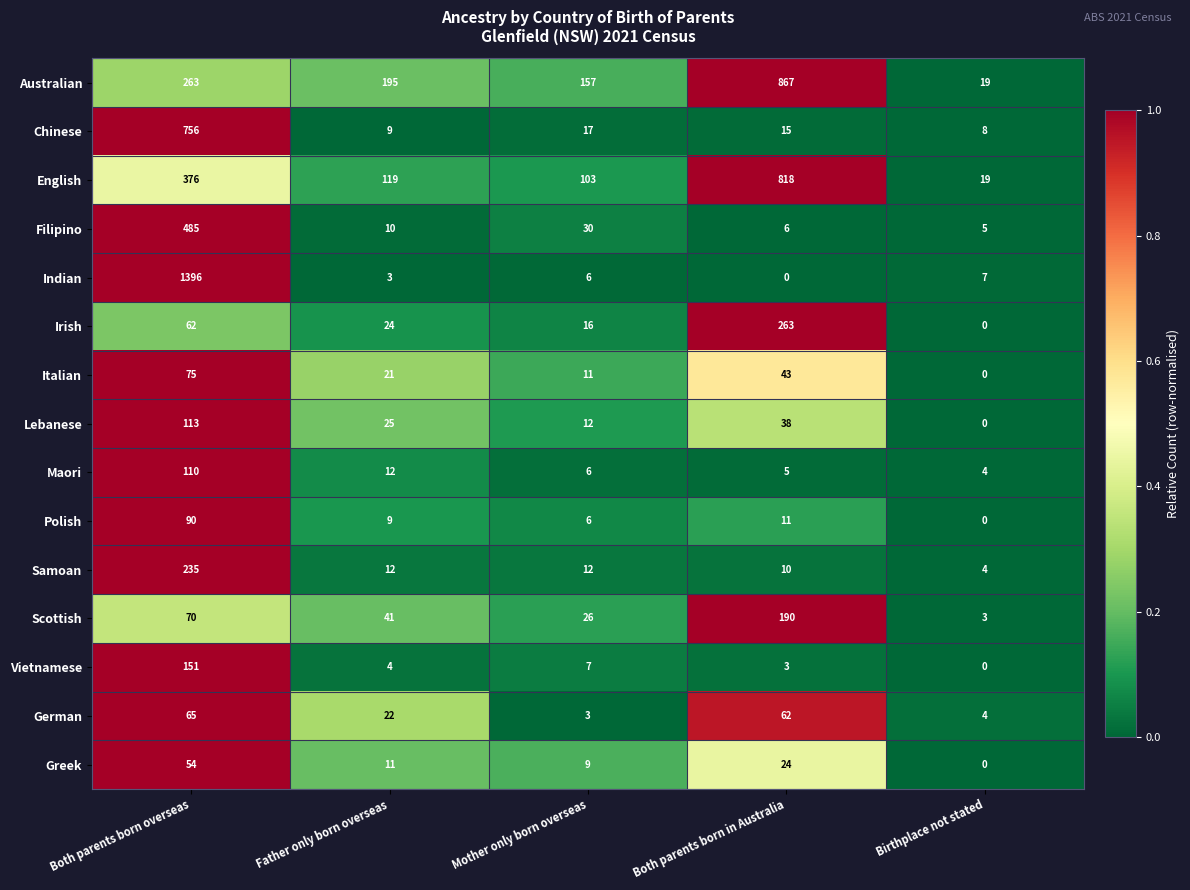

At which category is the sum across all series the highest?

Both parents born overseas